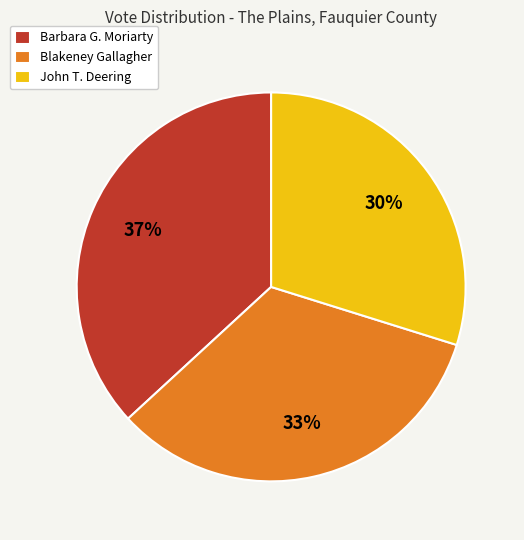

The Blakeney Gallagher slice represents 33% of the pie. True or false?

True